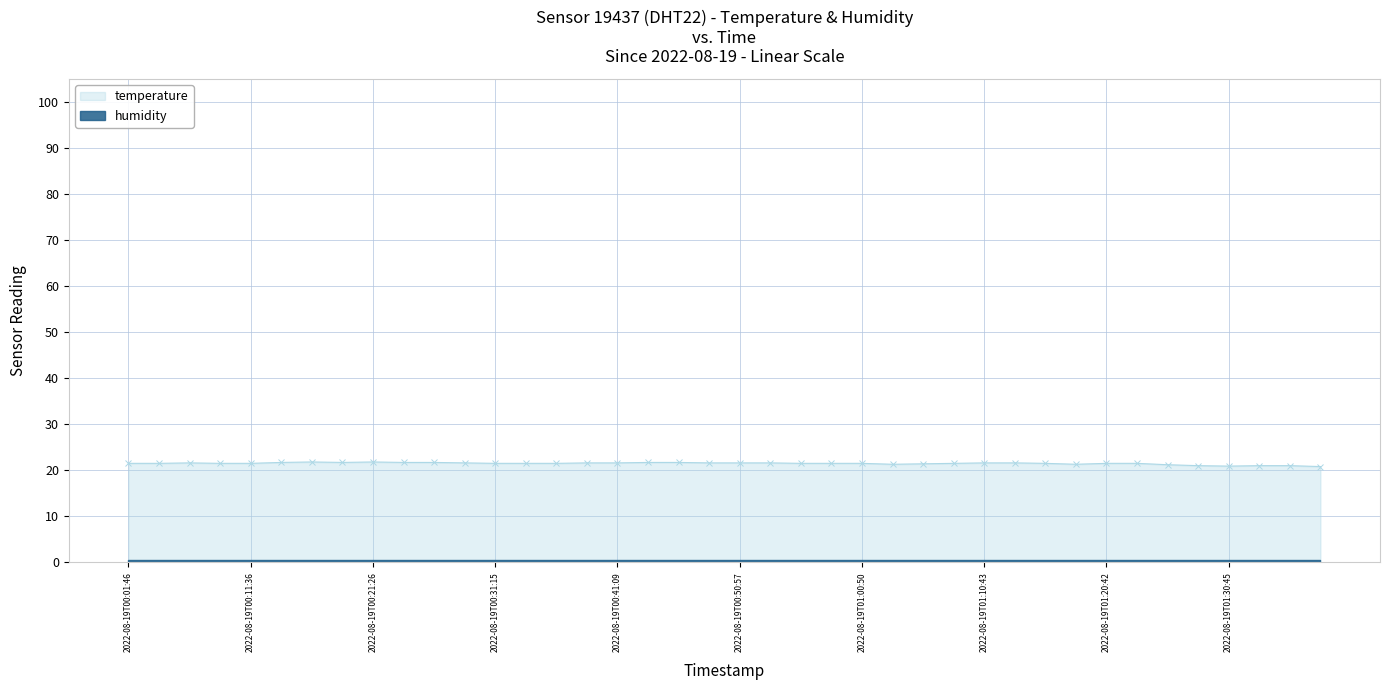

What is the difference between the values at 2022-08-19T00:26:24 and 2022-08-19T00:11:36?

0.2